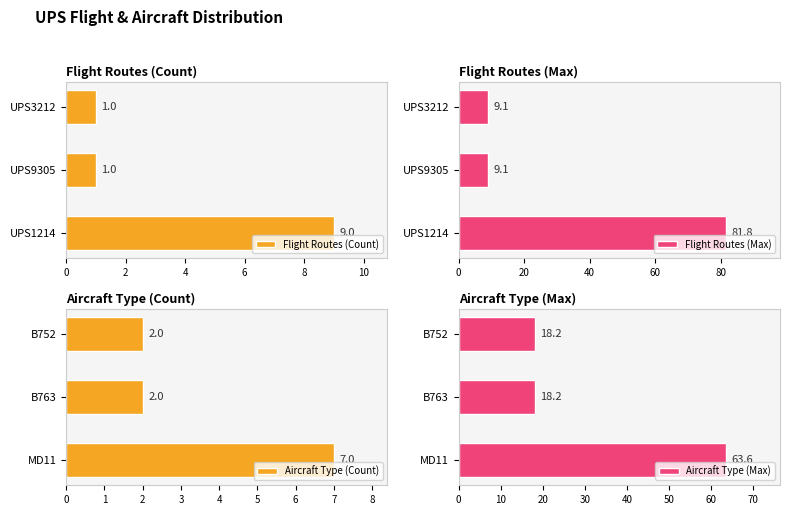

Does the chart contain any negative values?

No